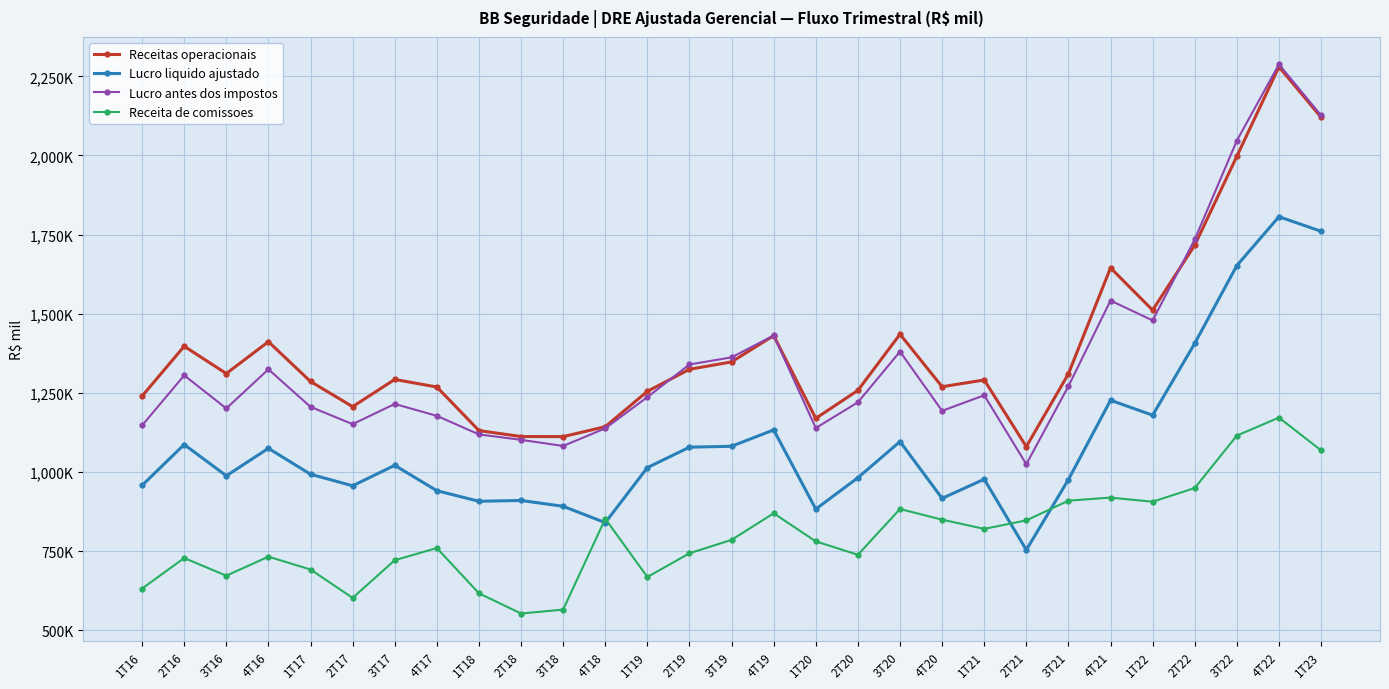

What is the value of the Receitas operacionais point at the 14th from the left?

1324351